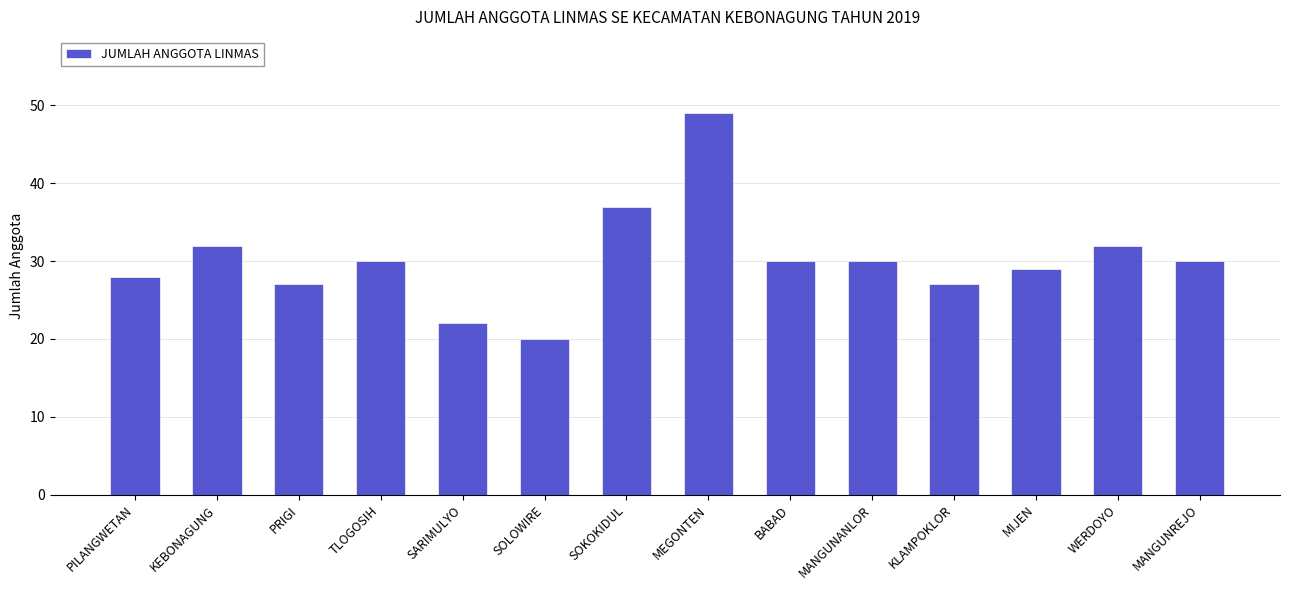

Reading left to right, what are all the values shown in this chart?

28	32	27	30	22	20	37	49	30	30	27	29	32	30